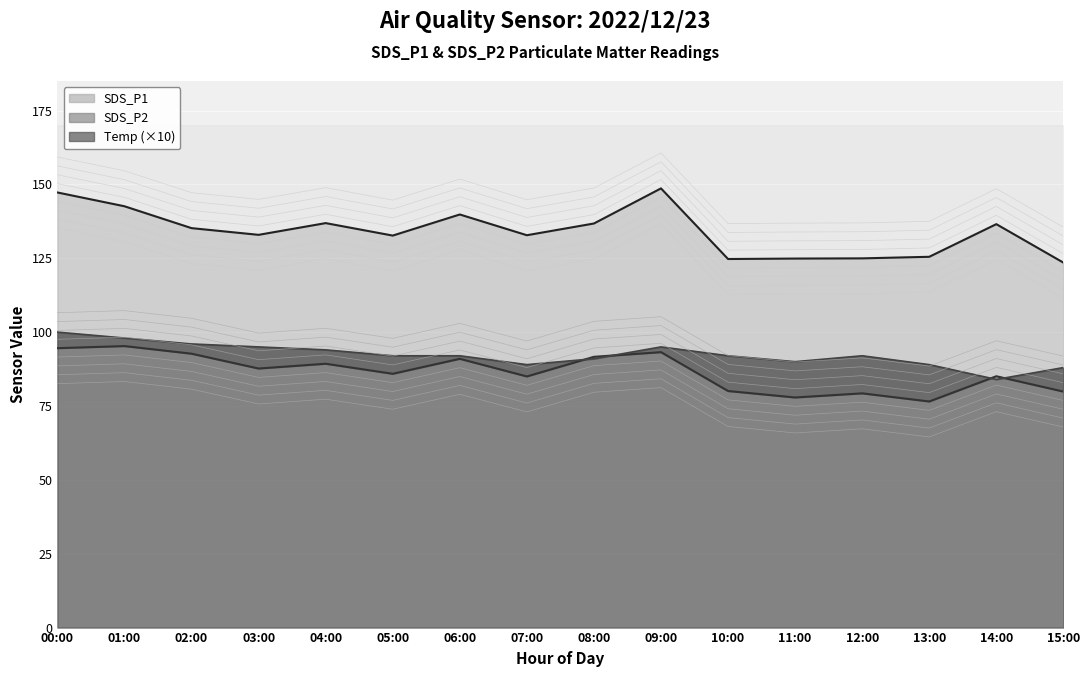

Reading left to right, list all the values displayed in this chart.

SDS_P1: 00:00=147.3	01:00=142.6	02:00=135.2	03:00=132.9	04:00=136.9	05:00=132.7	06:00=139.8	07:00=132.8	08:00=136.8	09:00=148.7	10:00=124.8	11:00=124.9	12:00=125.0	13:00=125.5	14:00=136.6	15:00=123.5
SDS_P2: 00:00=94.6	01:00=95.3	02:00=92.7	03:00=87.7	04:00=89.3	05:00=85.9	06:00=91.0	07:00=85.0	08:00=91.7	09:00=93.2	10:00=80.1	11:00=77.9	12:00=79.3	13:00=76.5	14:00=85.1	15:00=79.9
Temp: 00:00=100.0	01:00=98.0	02:00=96.0	03:00=95.0	04:00=94.0	05:00=92.0	06:00=92.0	07:00=89.0	08:00=91.0	09:00=95.0	10:00=92.0	11:00=90.0	12:00=92.0	13:00=89.0	14:00=84.0	15:00=88.0